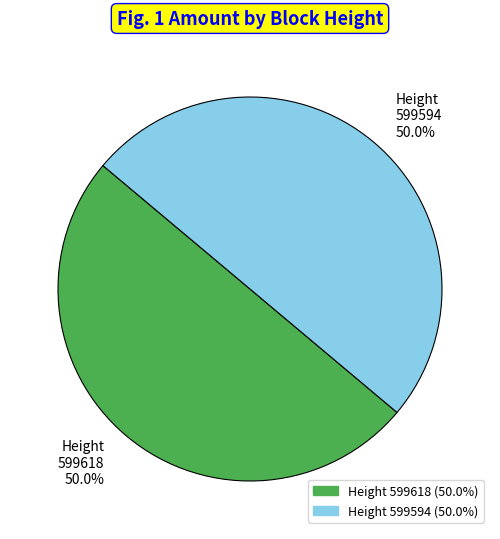

What is the ratio of the value at 599618 to the value at 599594?

1.0